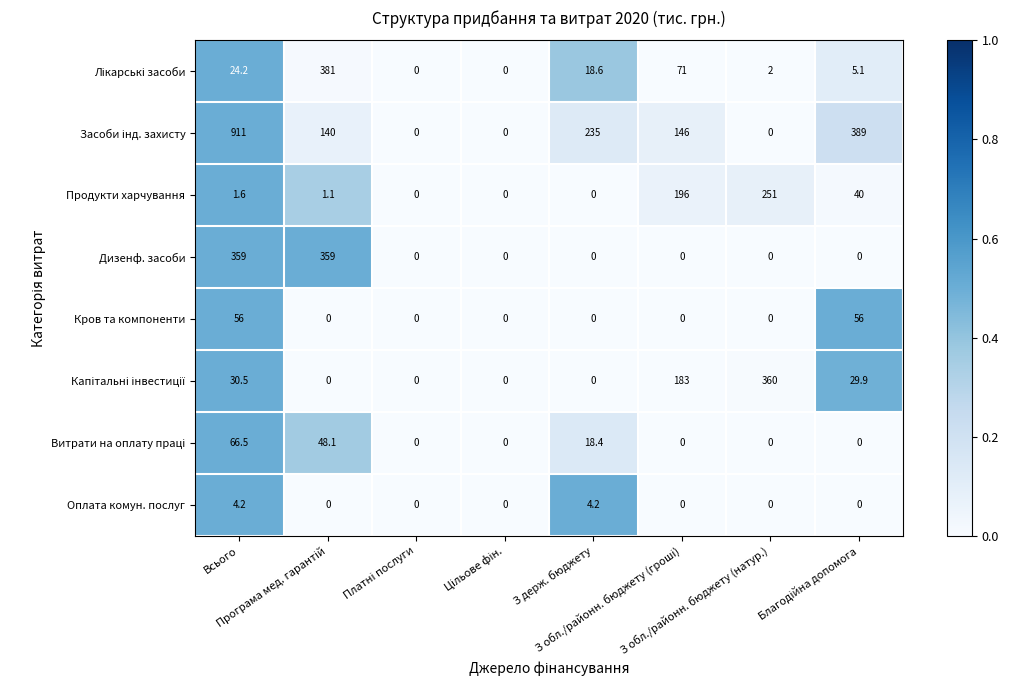

What is the greatest value displayed?

911.0